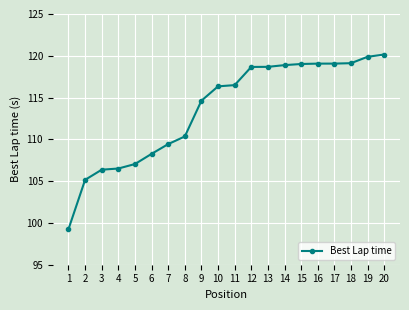

What is the difference between the second highest and second lowest values?

14.7